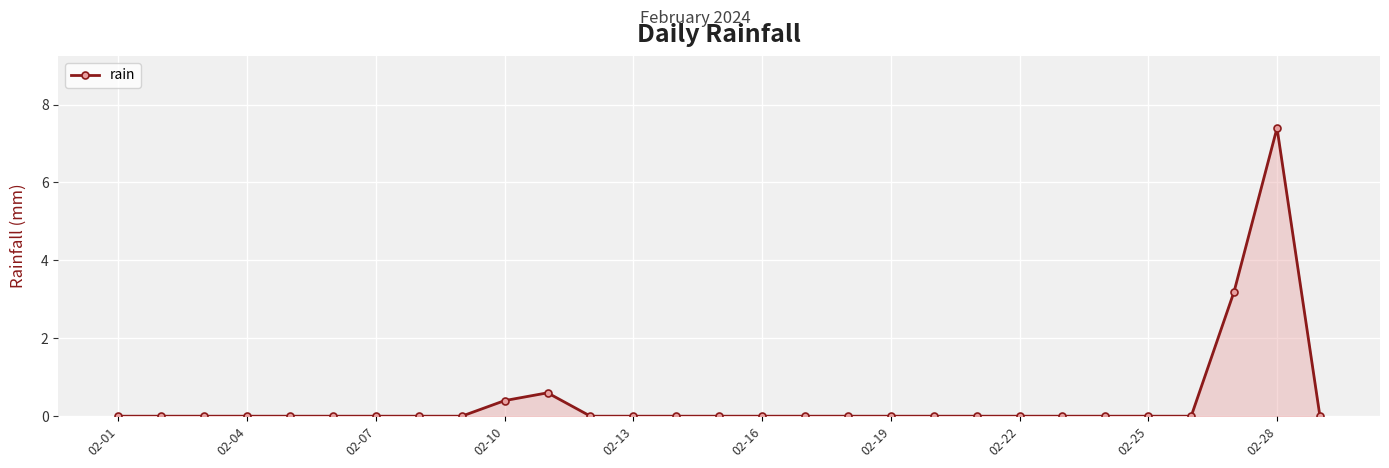

Reading left to right, list all the values displayed in this chart.

0.0	0.0	0.0	0.0	0.0	0.0	0.0	0.0	0.0	0.4	0.6	0.0	0.0	0.0	0.0	0.0	0.0	0.0	0.0	0.0	0.0	0.0	0.0	0.0	0.0	0.0	3.2	7.4	0.0